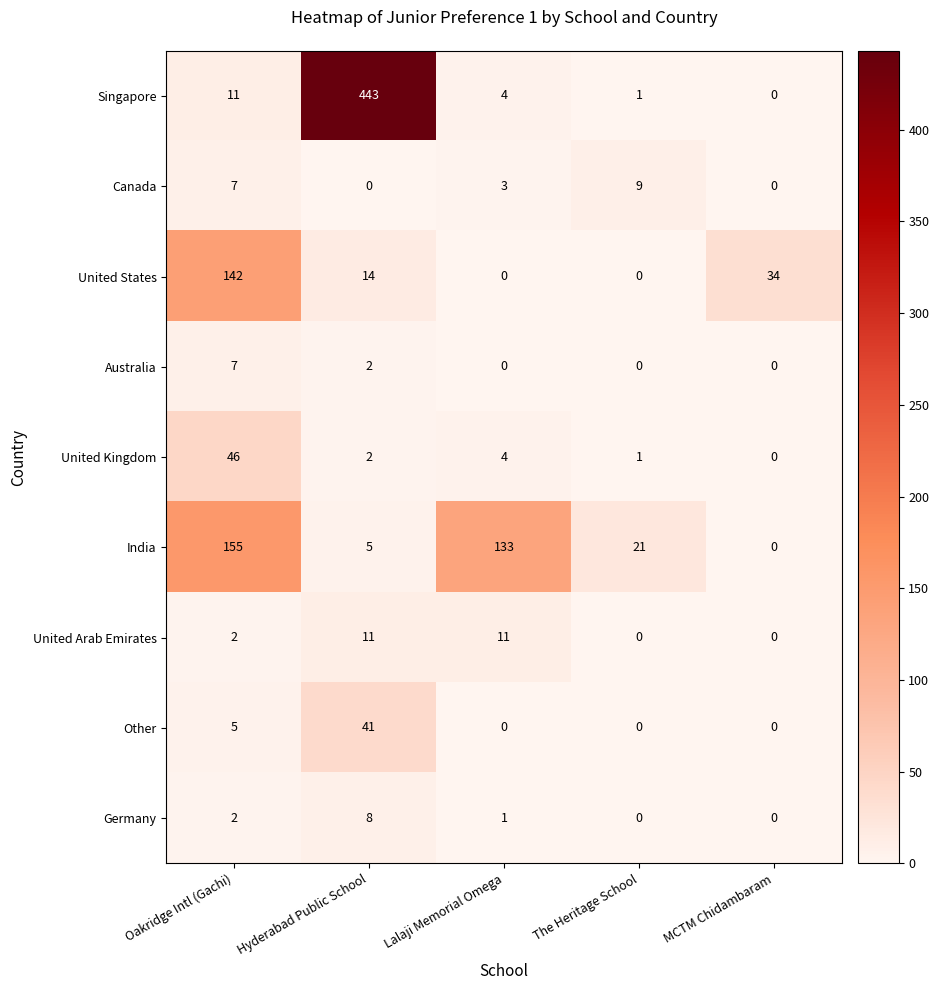

At which label does India first exceed 21?

Oakridge Intl (Gachi)